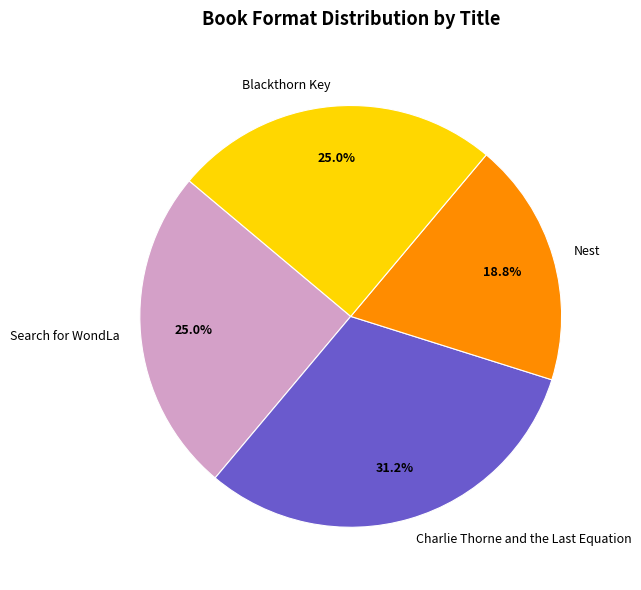

Is it true that Blackthorn Key is 33% of the pie?

False